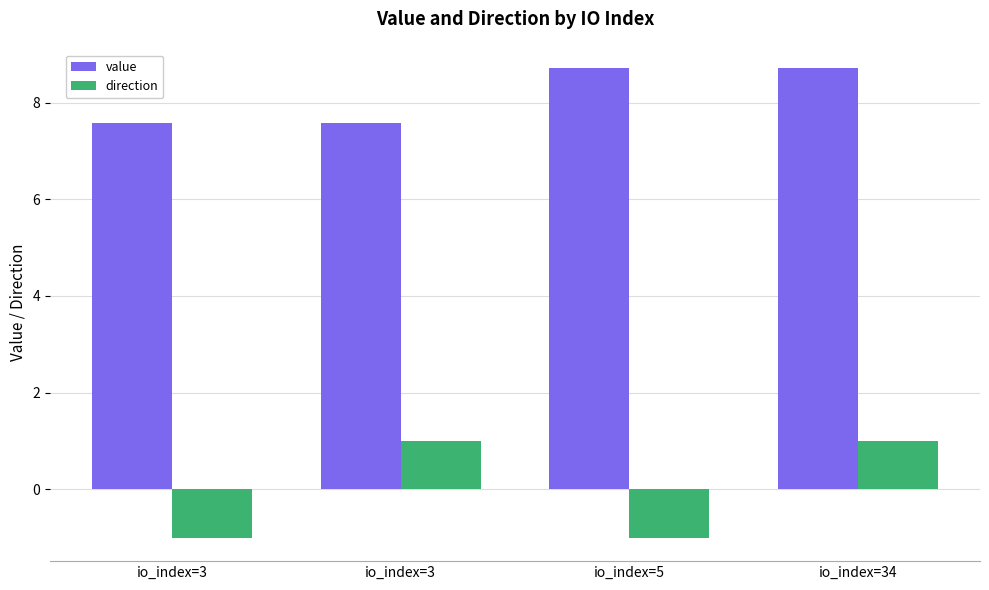

At which label does value first exceed 8?

io_index=5